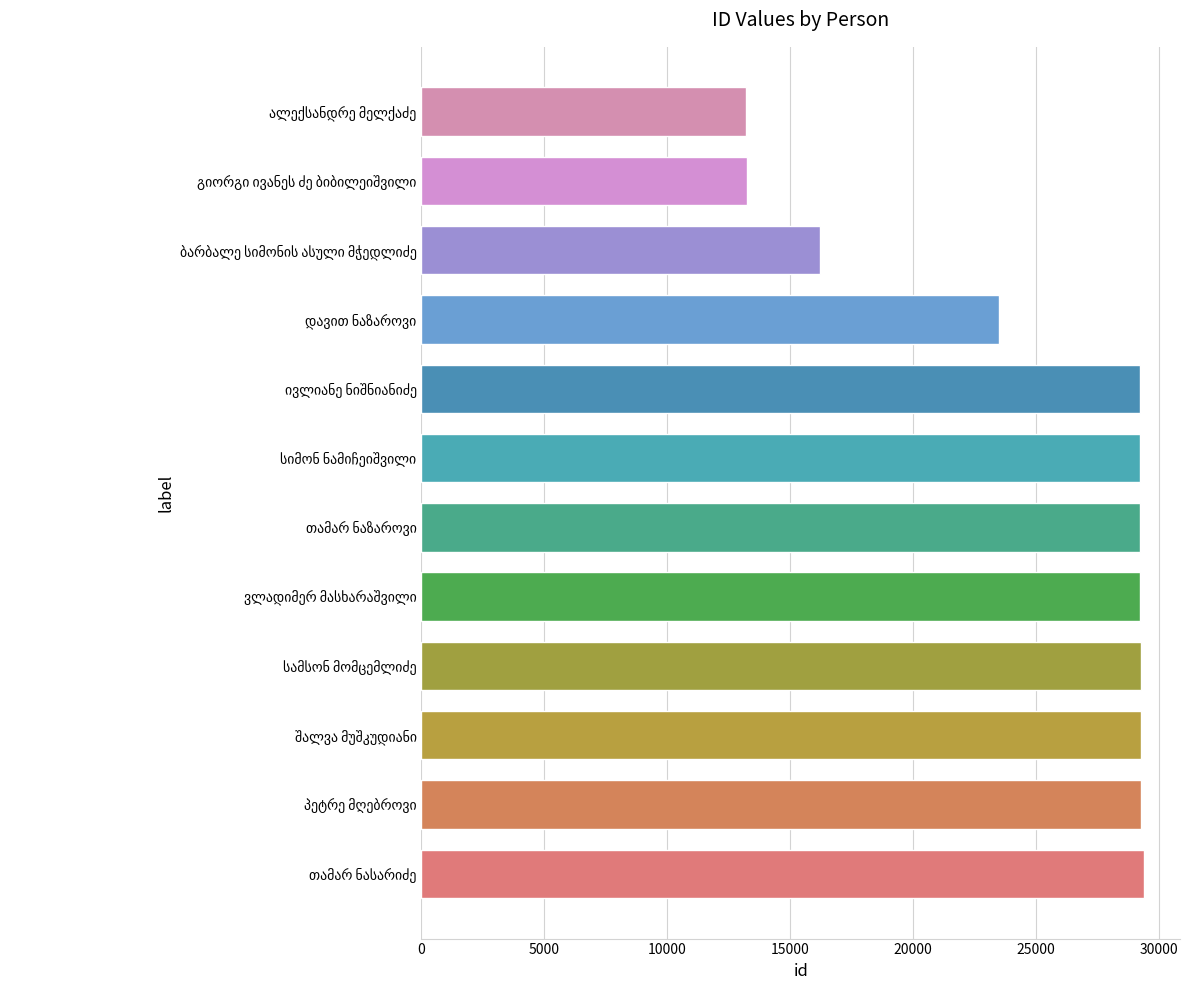

What is the minimum value shown in the chart?

13220